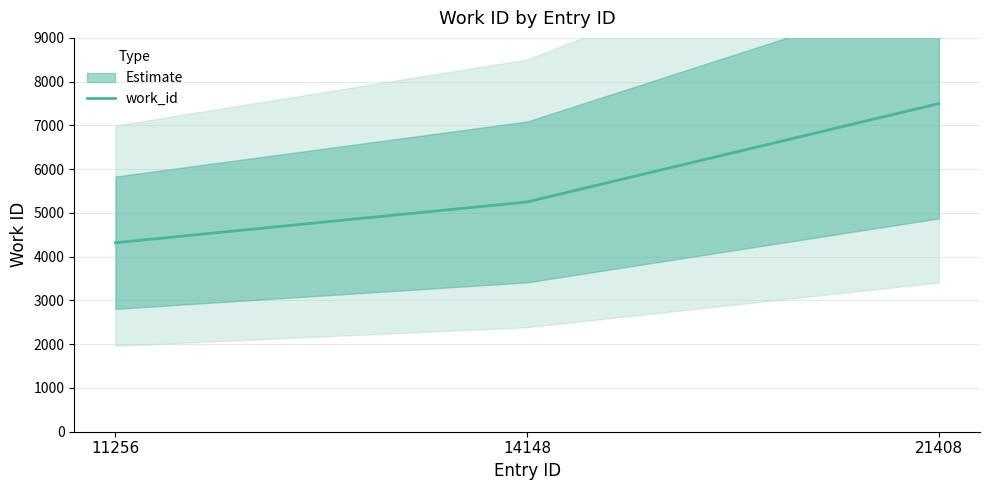

Reading right to left, list all the values displayed in this chart.

21408=7499	14148=5251	11256=4319